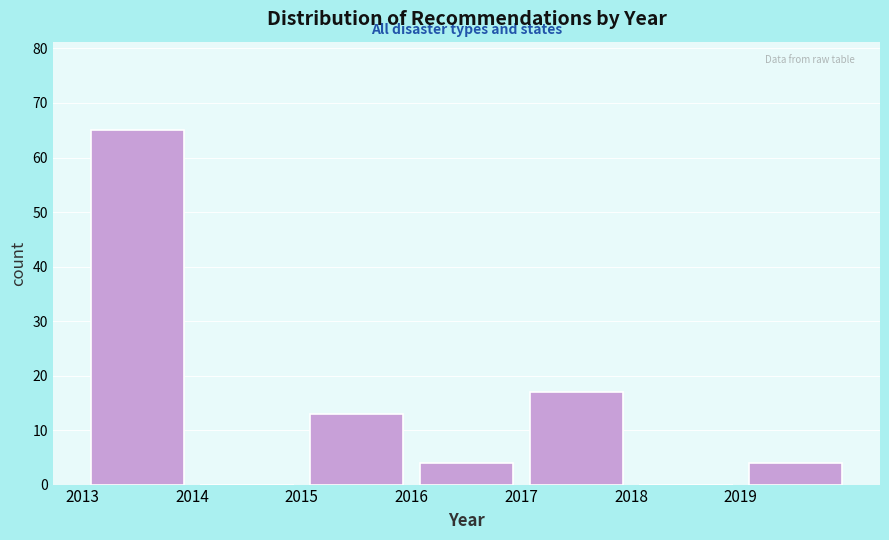

Reading left to right, transcribe this chart: for each bar, give the range it covers on the x-axis and its height. The values are not printed on the chart, so give them approximately, as read against the axis.

2013 to 2014: 65
2014 to 2015: 0
2015 to 2016: 13
2016 to 2017: 4
2017 to 2018: 17
2018 to 2019: 0
2019 to 2020: 4